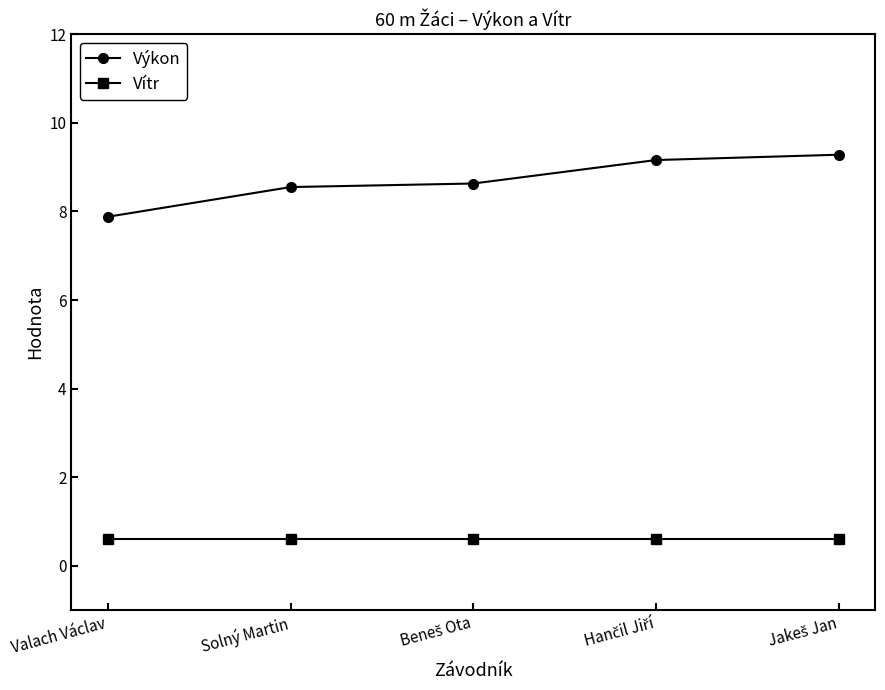

True or false: Výkon has more than 2 interior local peaks.

False